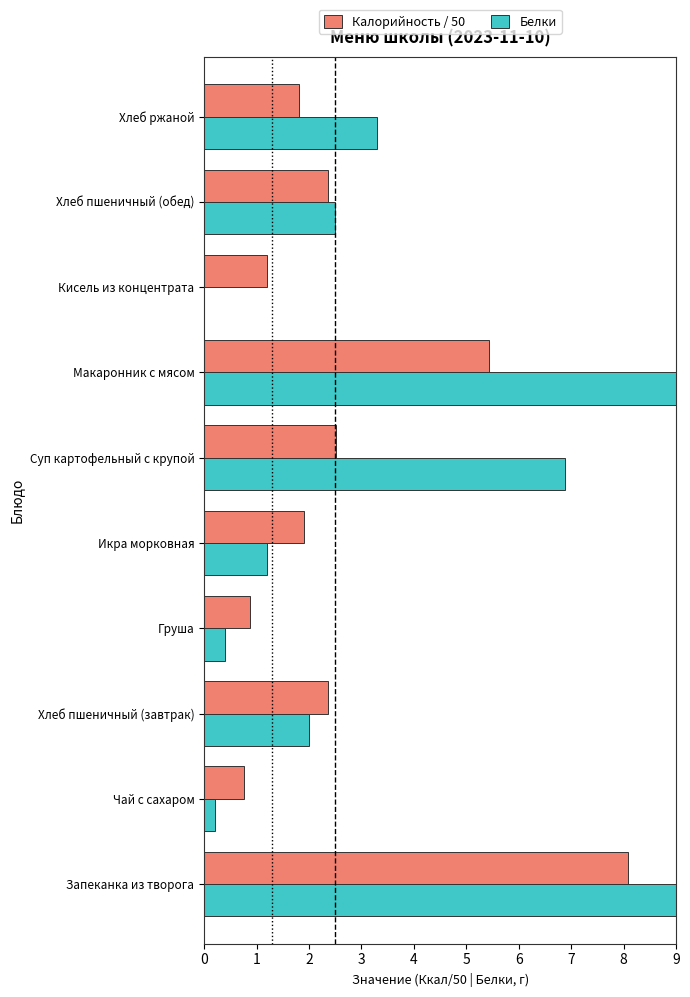

Reading left to right, transcribe all the data shown in this chart.

Калорийность / 50: 8.1	0.8	2.4	0.9	1.9	2.5	5.4	1.2	2.4	1.8
Белки: 19.6	0.2	2.0	0.4	1.2	6.9	19.0	0.0	2.5	3.3